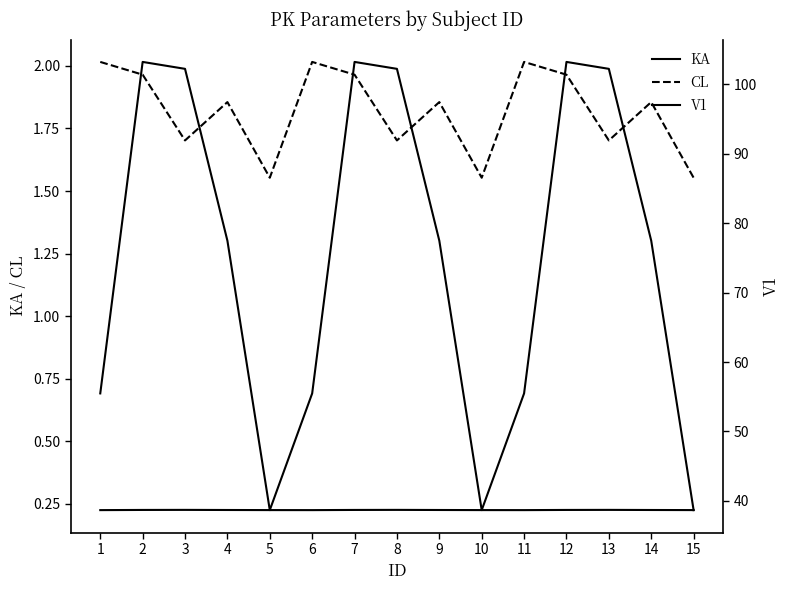

What is the value of the CL point at the 12th from the left?

2.0